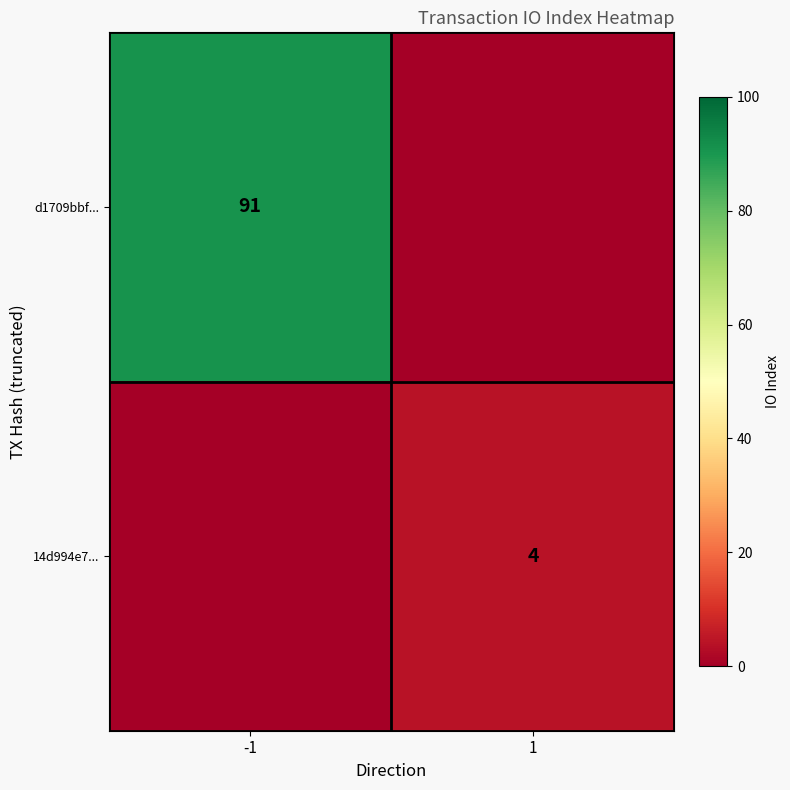

Is the value of 14d994e7... at 1 greater than the value of d1709bbf... at -1?

No